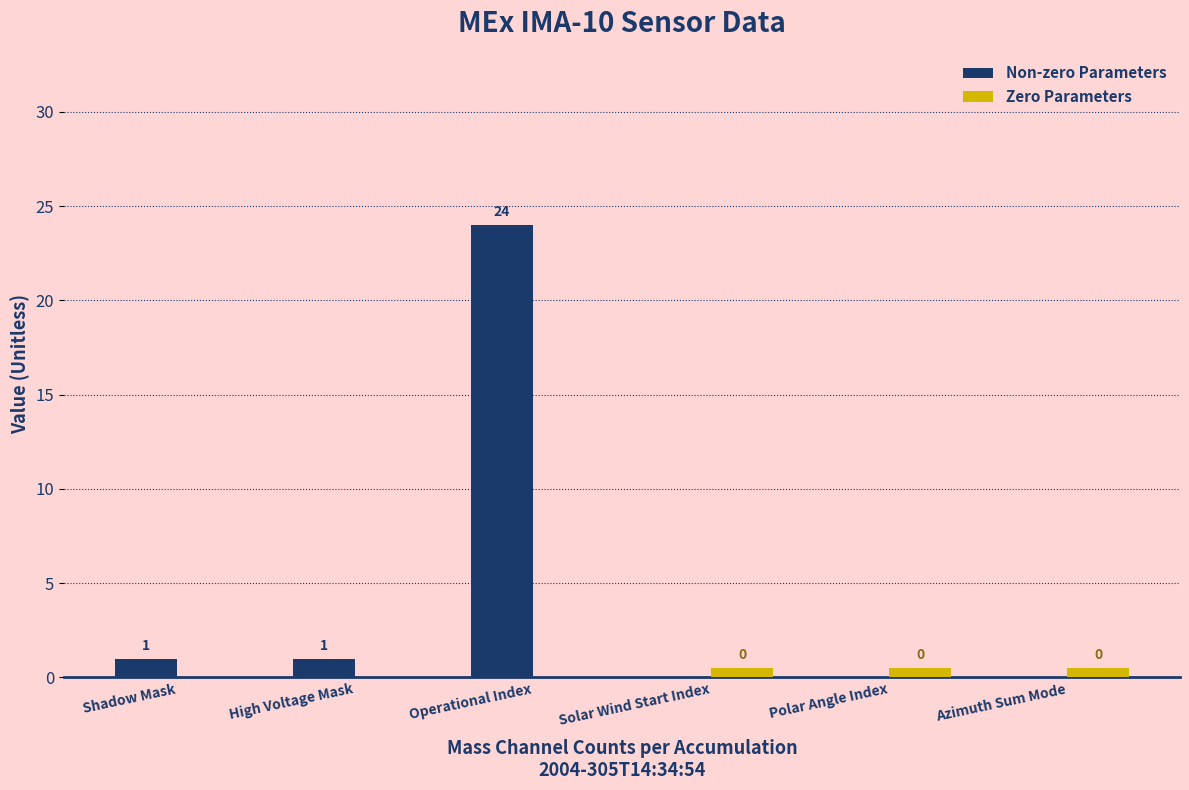

Does the chart contain stacked bars?

No